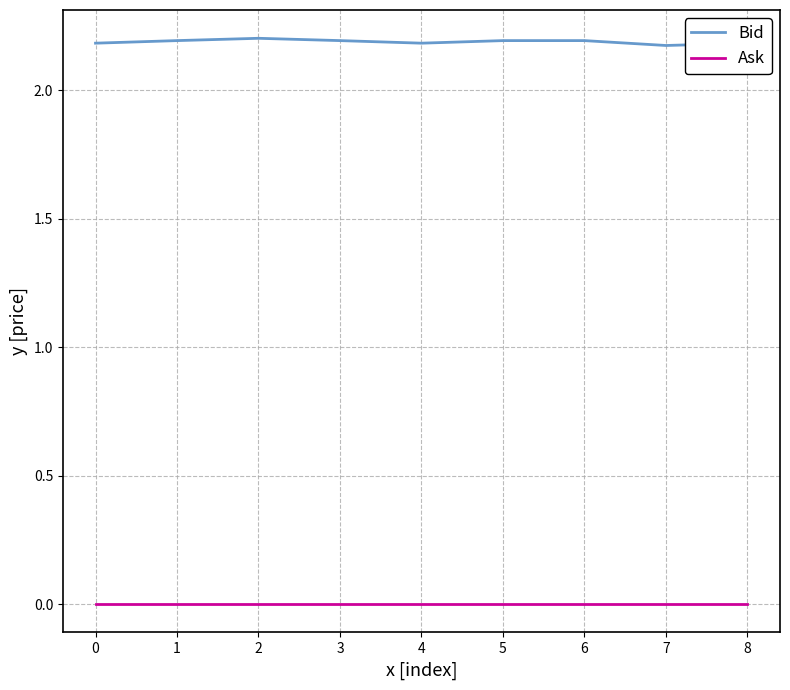

True or false: Bid and Ask intersect in this chart.

False